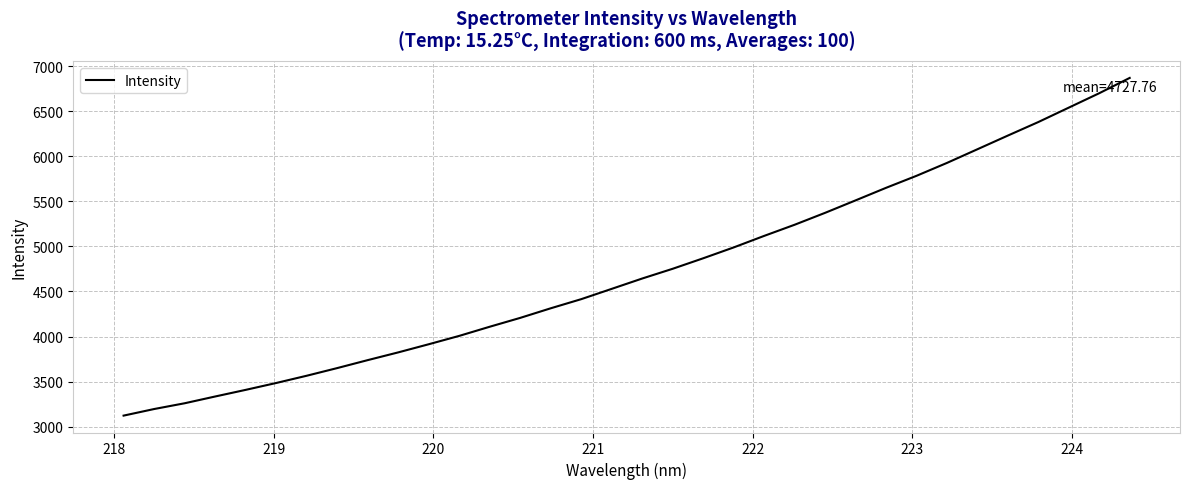

What is the smallest value displayed?

3121.2